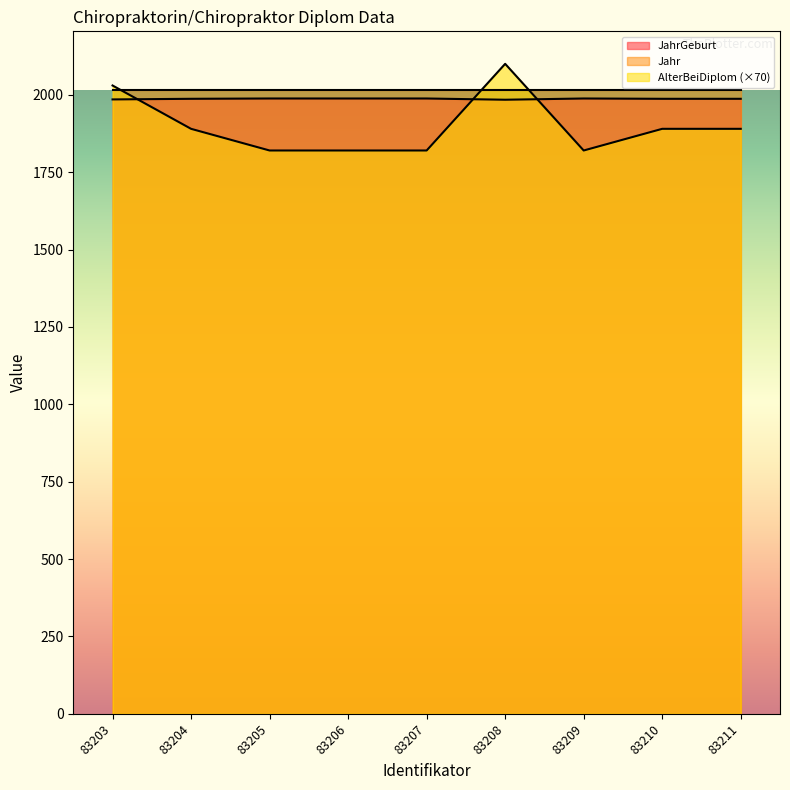

What is the difference between the maximum and minimum values in the AlterBeiDiplom series?

280